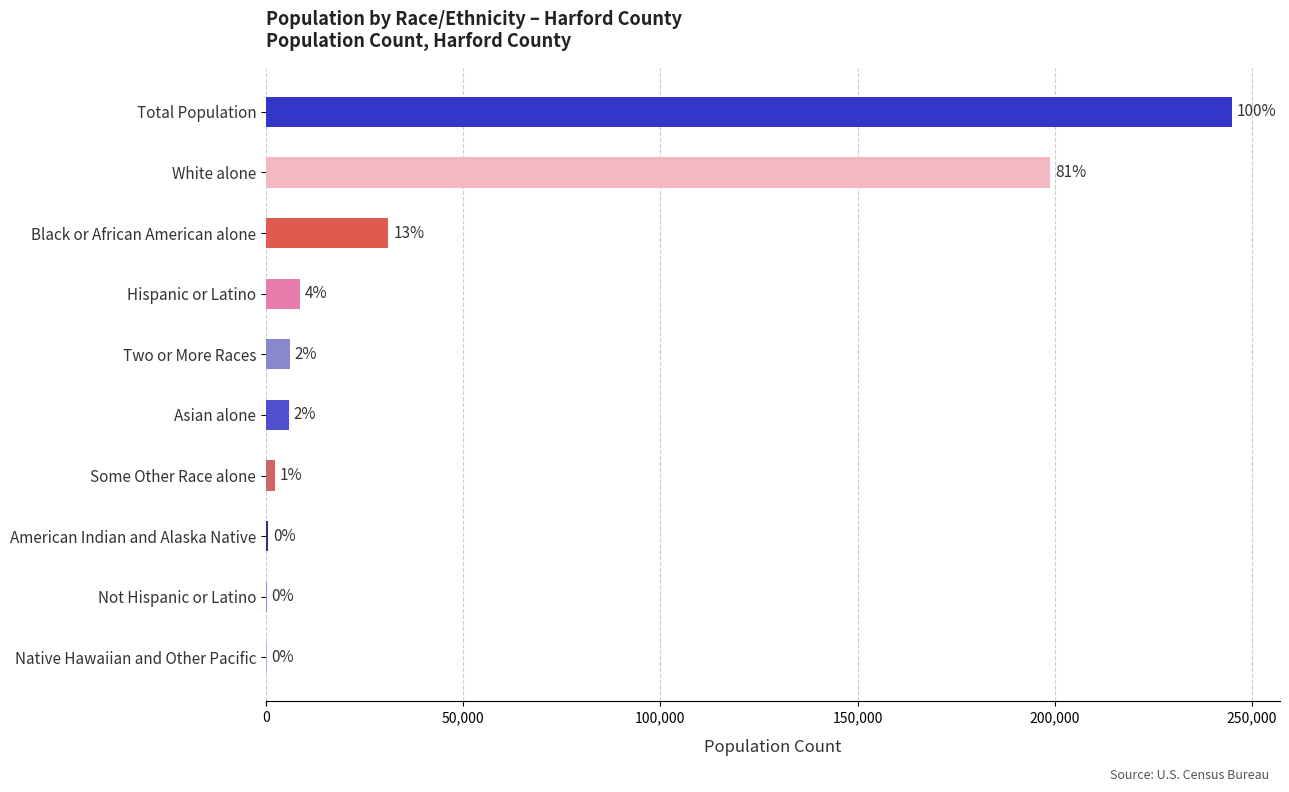

Are the bars horizontal?

Yes